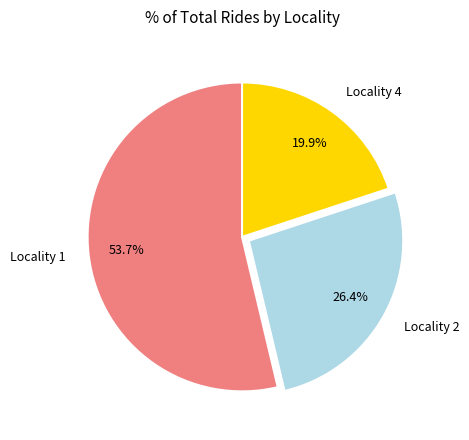

Between Locality 2 and Locality 1, which is larger?

Locality 1